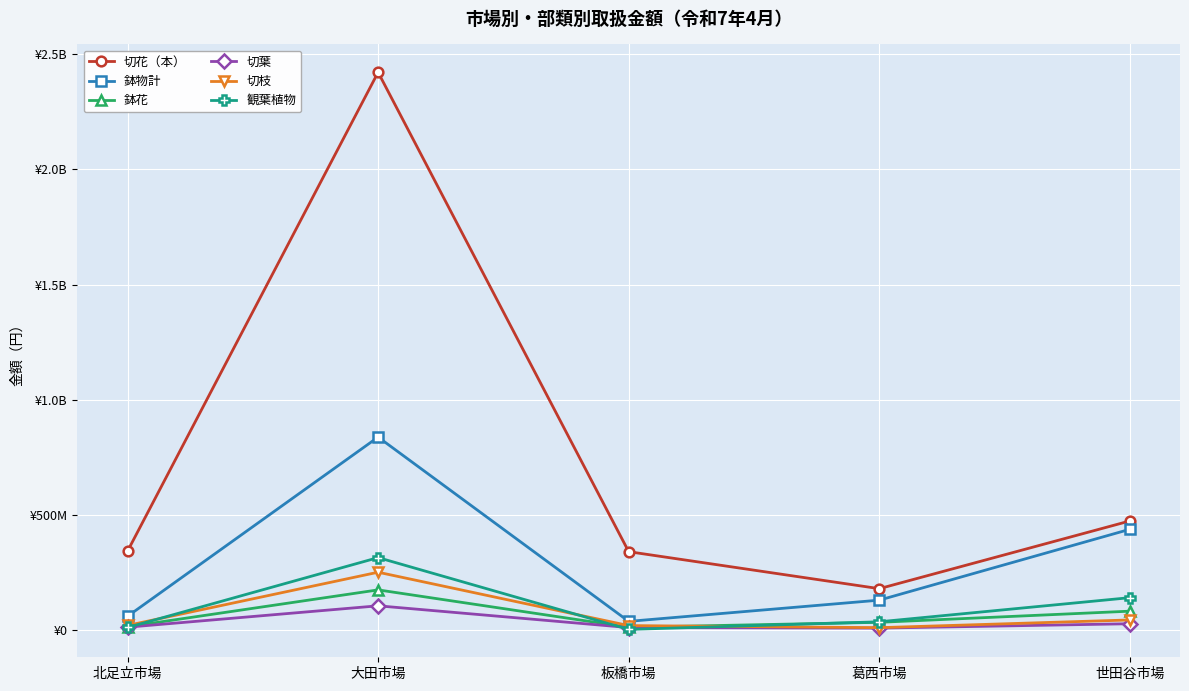

Does the chart have visible grid lines?

Yes